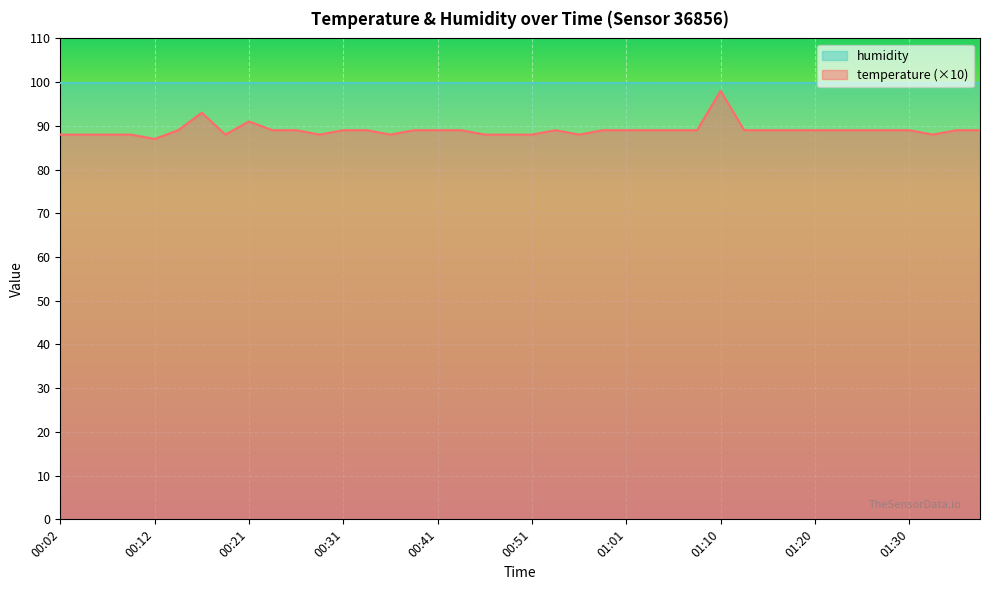

Is it true that the value at 00:21 is 55?

False